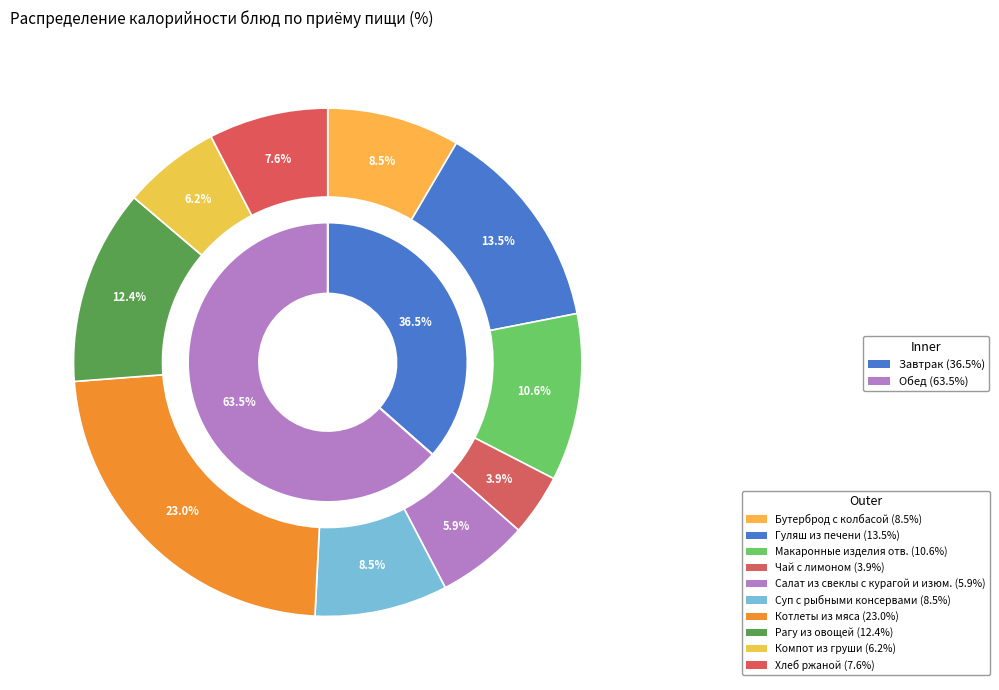

What percentage is the Гуляш из печени slice, to the nearest percent?

13%